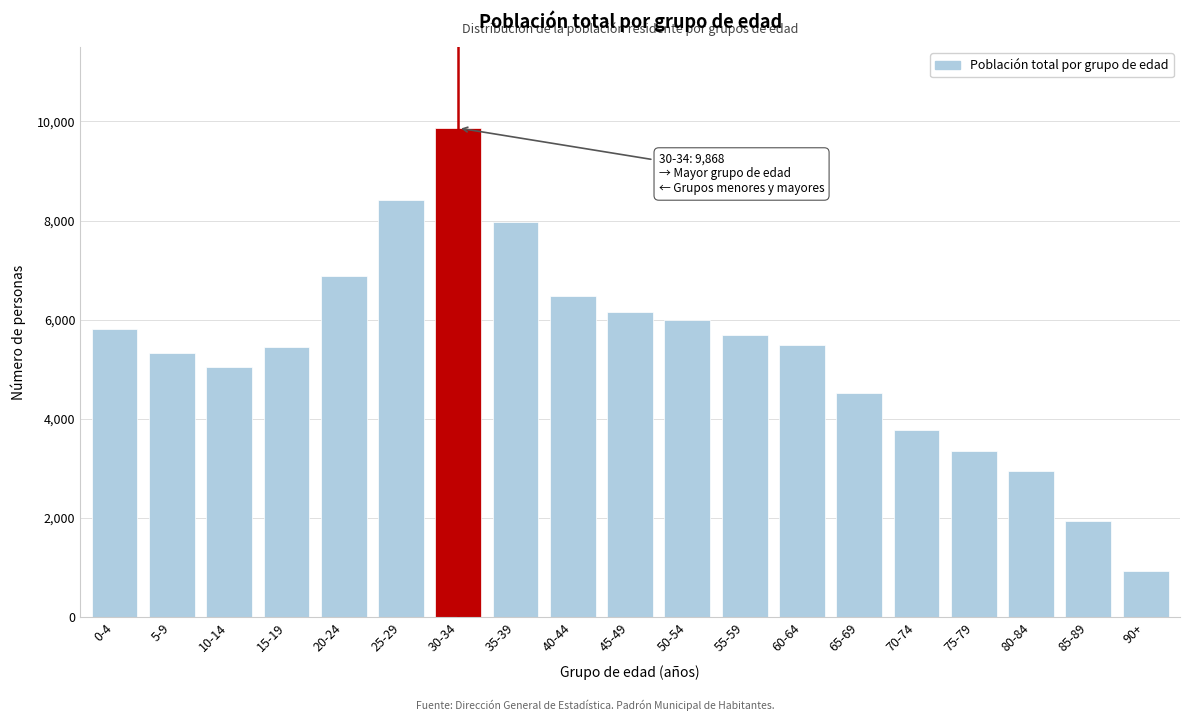

What is the difference between the values at 10-14 and 50-54?

956